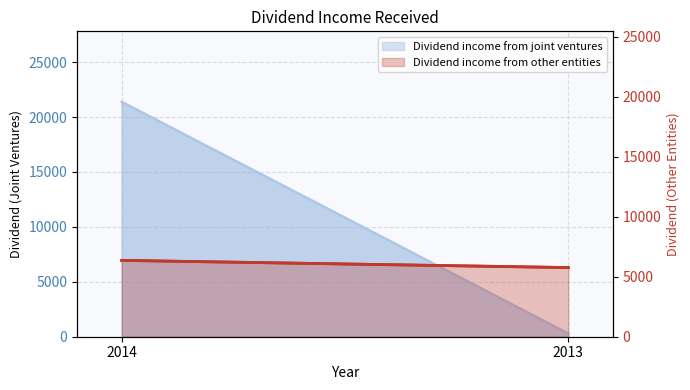

Which has a higher value, 2013 or 2014?

2014